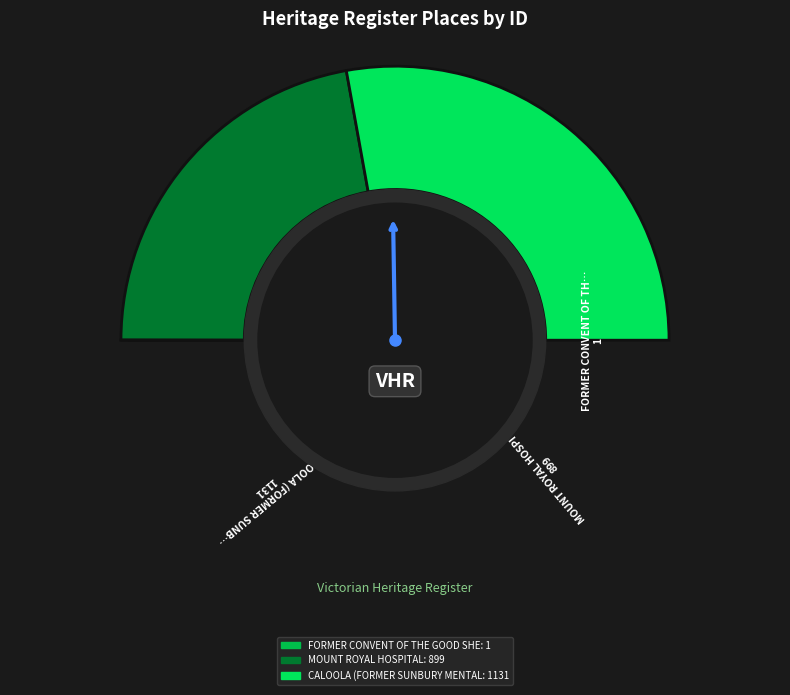

Which slice is the largest?

CALOOLA (FORMER SUNBURY MENTAL HOSPITAL)